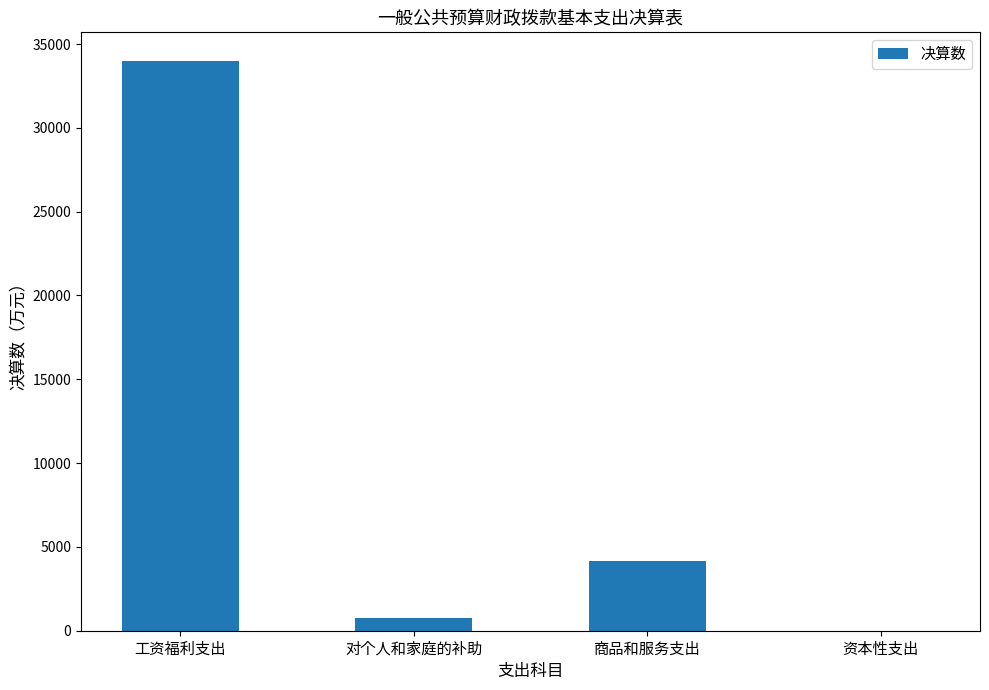

True or false: the data shows 11.1 at 资本性支出.

True